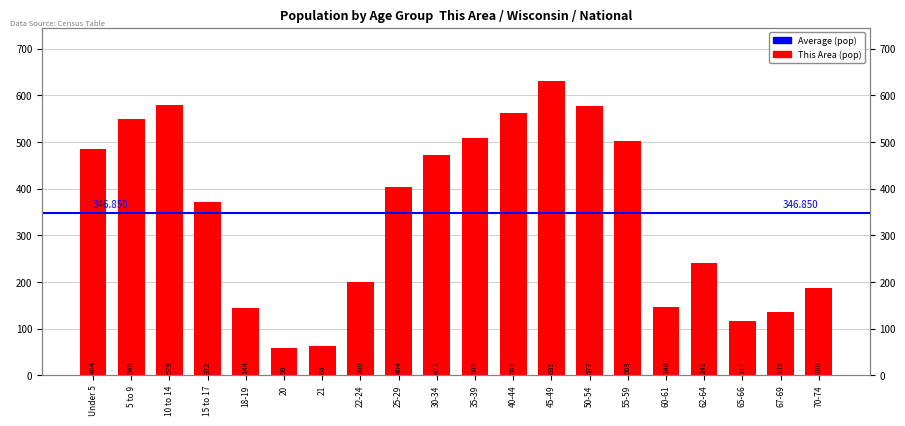

What is the label of the 19th bar from the right?

5 to 9